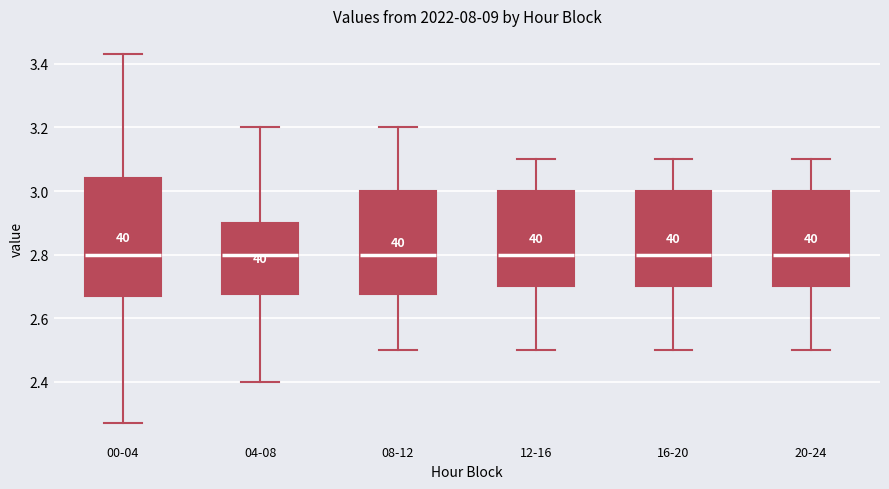

Where does the upper whisker of the box for 20-24 end on the y-axis? The values are not printed on the chart, so give them approximately, as read against the axis.

3.10